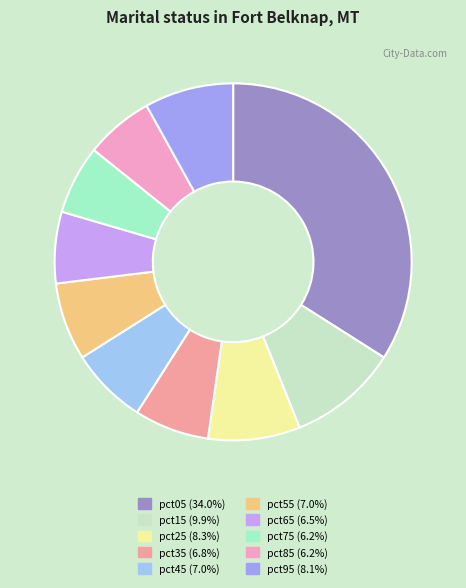

Which has a higher value, pct85 or pct15?

pct15